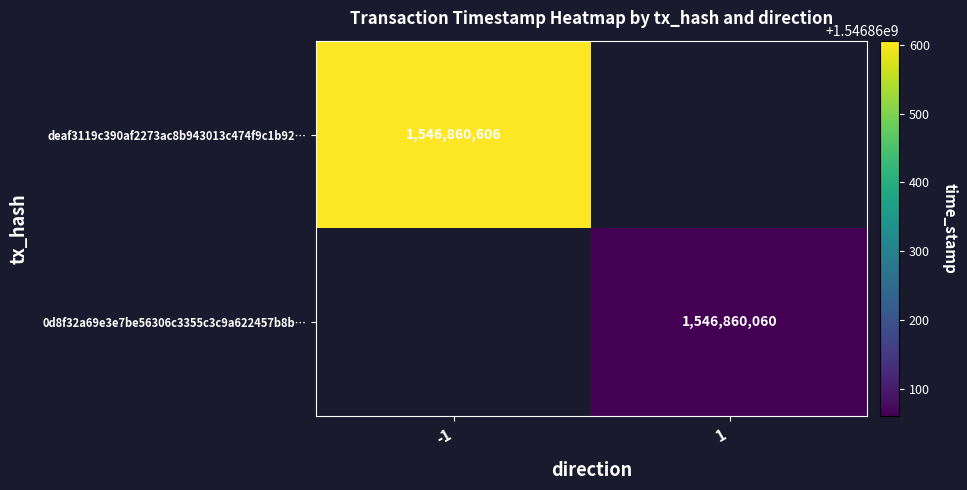

Reading right to left, what are all the values shown in this chart?

deaf3119c390af2273ac8b943013c474f9c1b92: 1546860606	-1
0d8f32a69e3e7be56306c3355c3c9a622457b8b: 1546860060	1